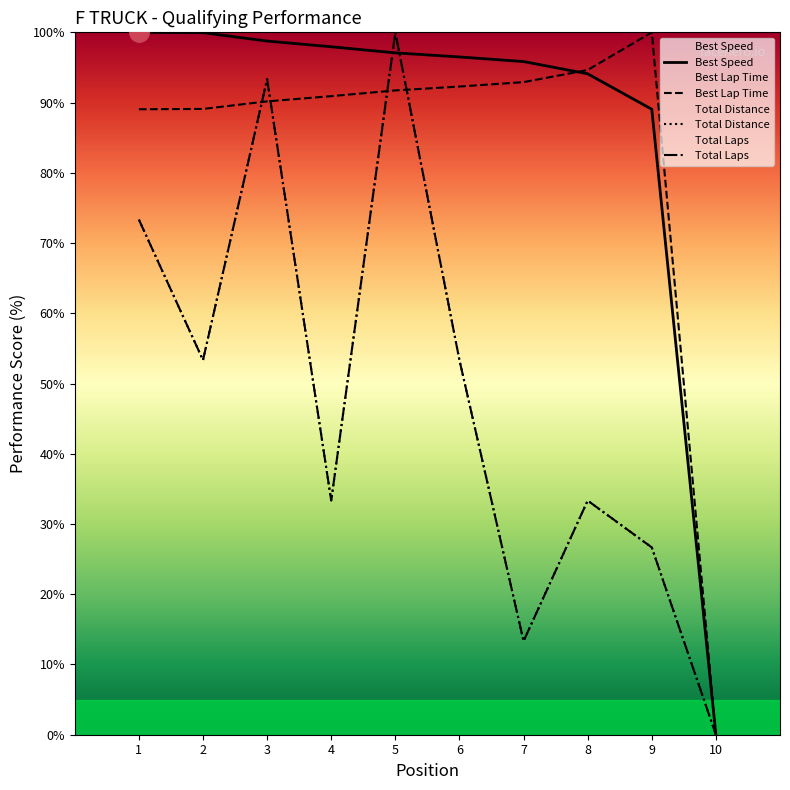

How many values in the Total Laps series exceed 53?

5